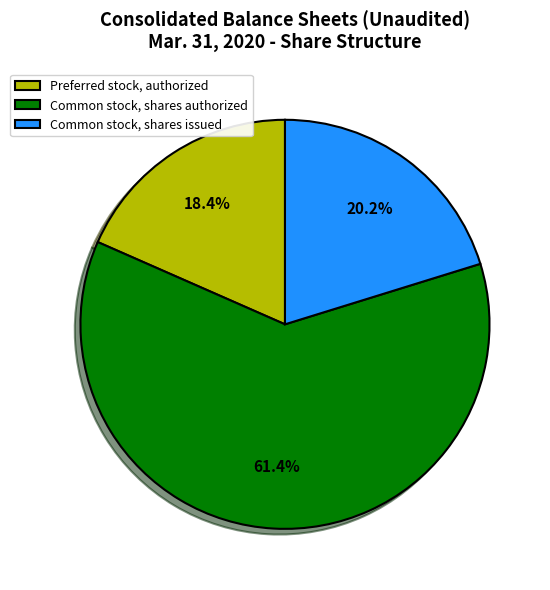

Which category has the smallest portion of the pie?

Preferred stock, authorized